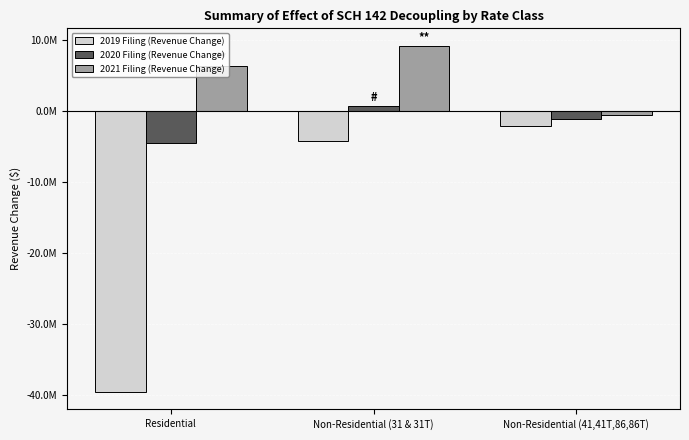

Is the value of 2021 Filing (Revenue Change) at Residential greater than the value of 2019 Filing (Revenue Change) at Non-Residential (31 & 31T)?

Yes